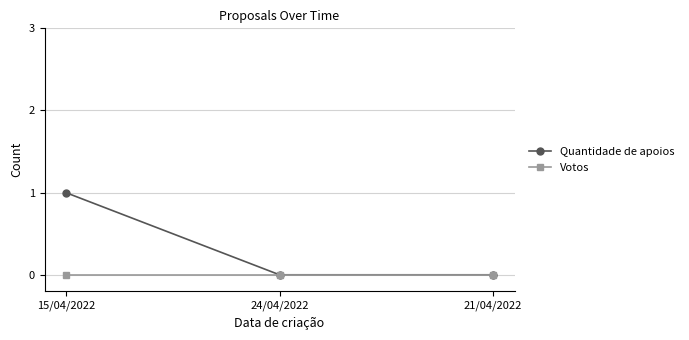

Reading left to right, what are all the values shown in this chart?

Quantidade de apoios: 15/04/2022=1	24/04/2022=0	21/04/2022=0
Votos: 15/04/2022=0	24/04/2022=0	21/04/2022=0